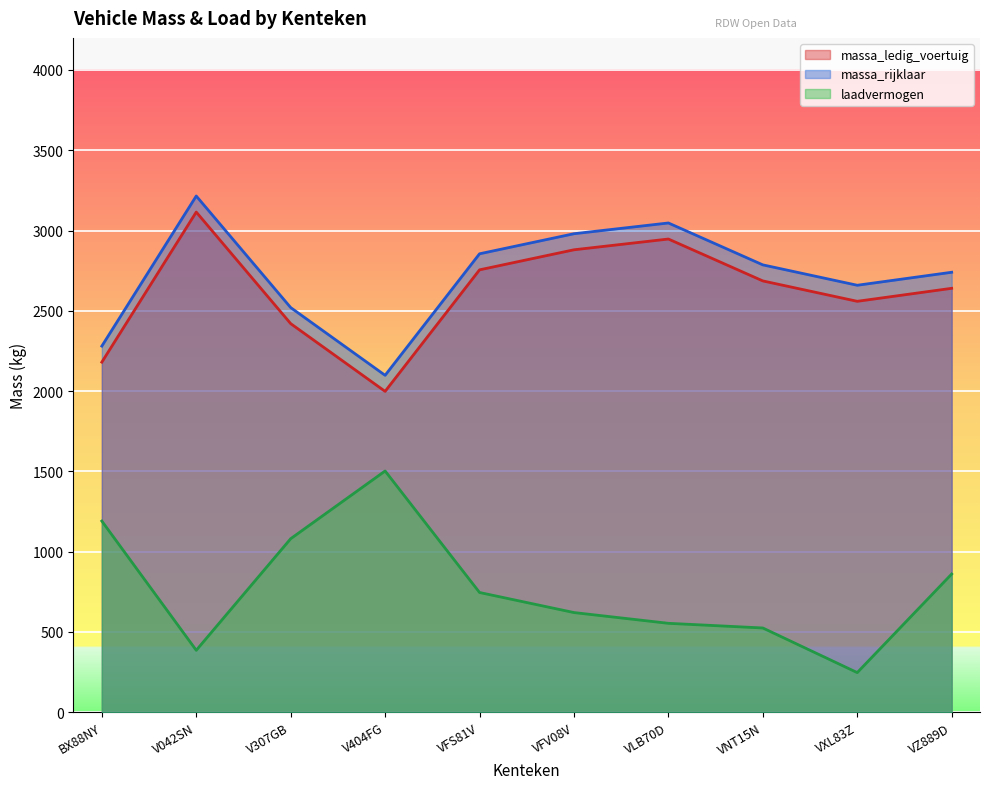

What is the difference between the massa_ledig_voertuig values at VLB70D and VNT15N?

261